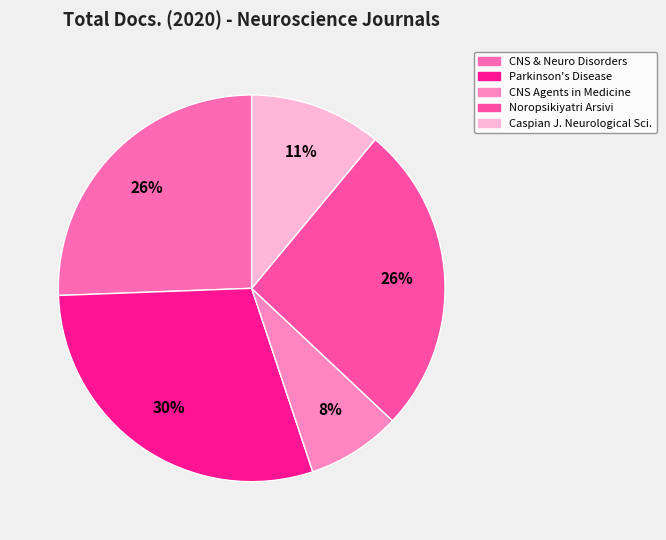

How many segments does this pie chart have?

5